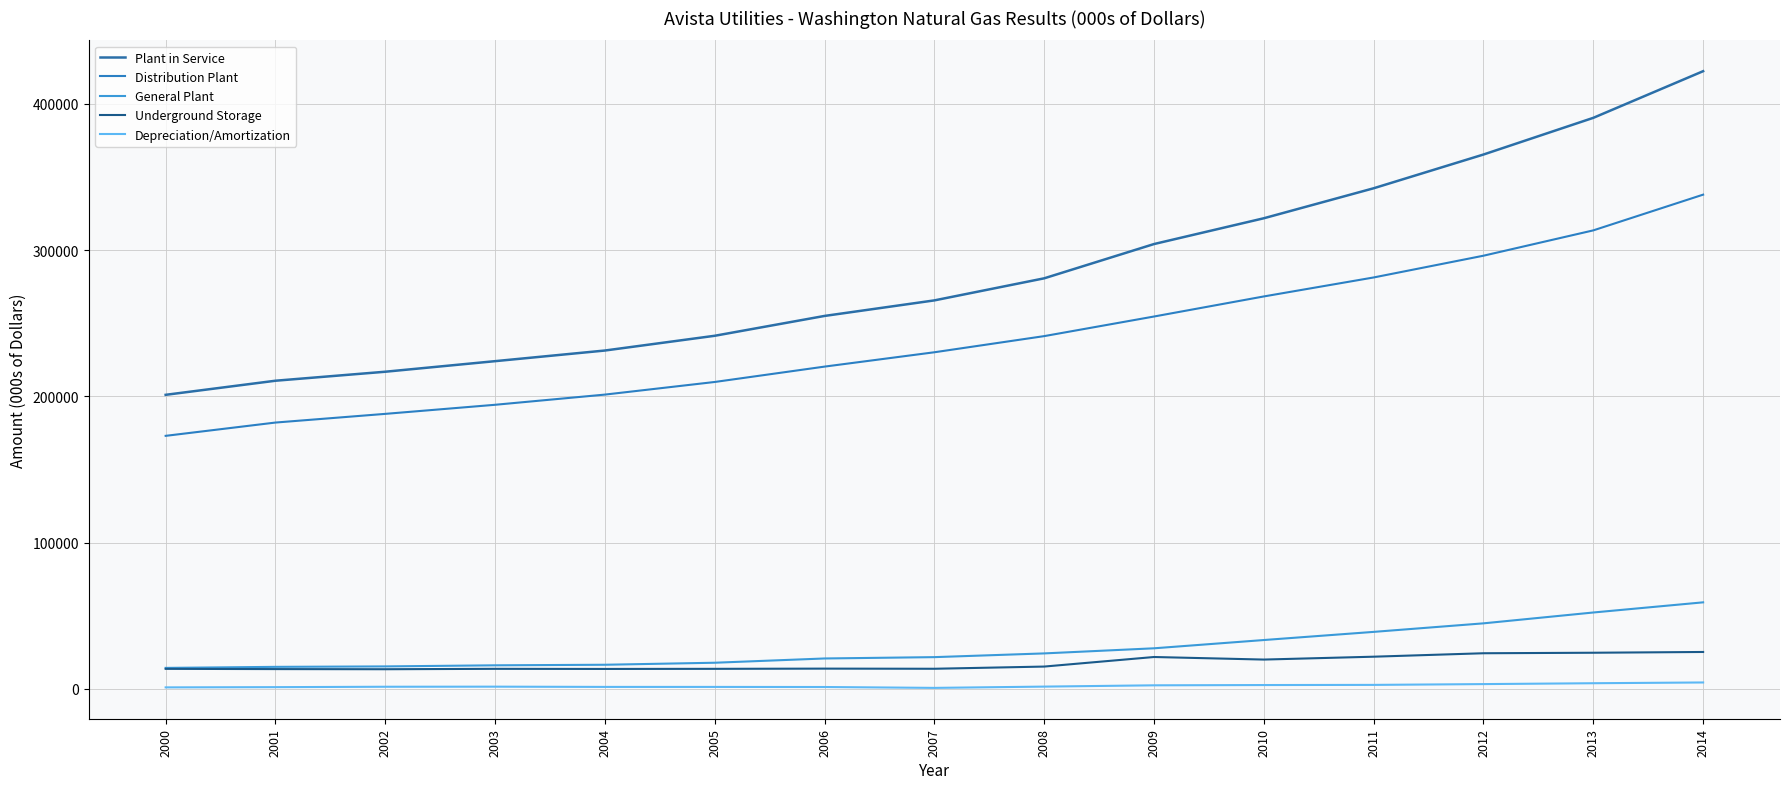

True or false: Plant in Service has more than 0 interior local peaks.

False